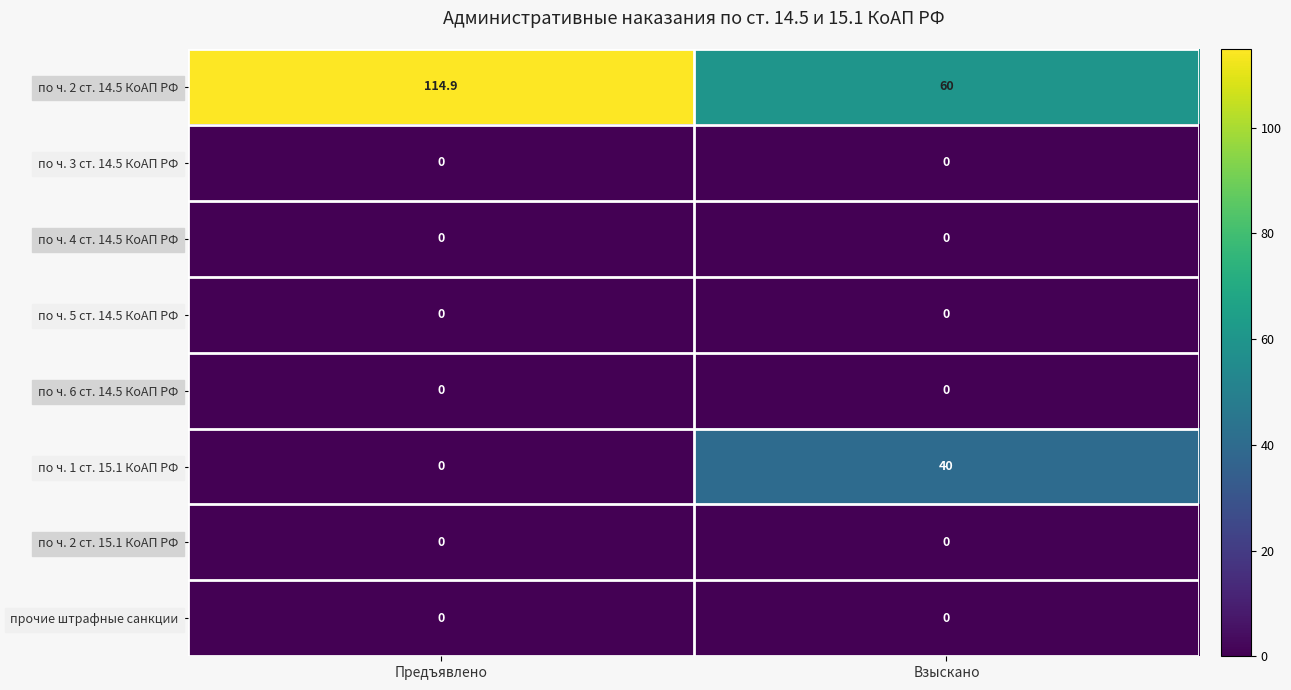

The по ч. 5 ст. 14.5 КоАП РФ series shows 0.0 at Предъявлено. True or false?

True